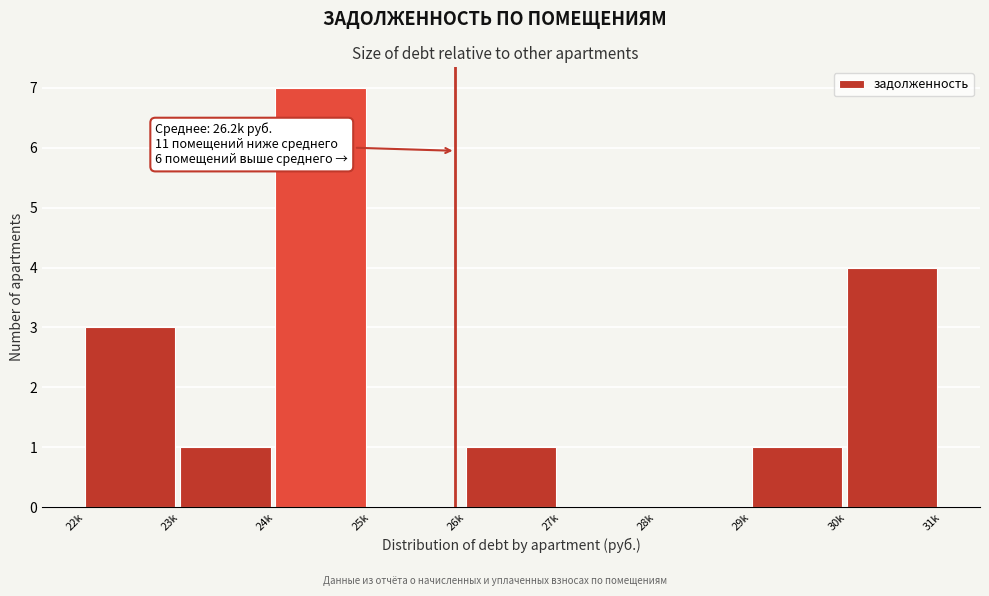

Reading left to right, list all the values displayed in this chart.

22k=3	23k=1	24k=7	25k=0	26k=1	27k=0	28k=0	29k=1	30k=4